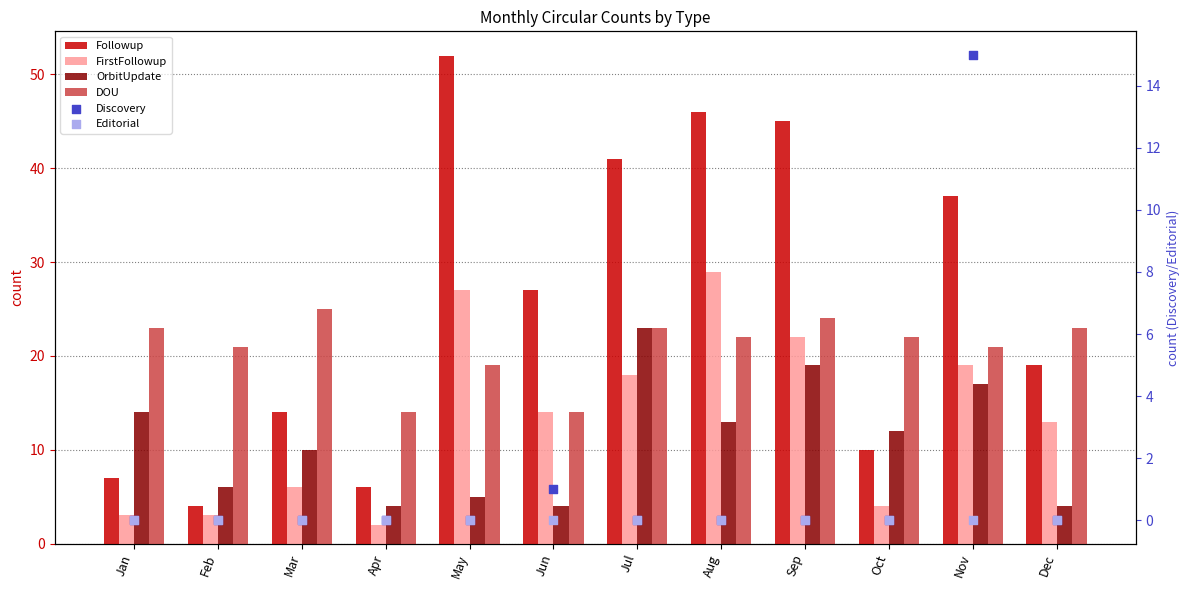

Which series has the largest total across all categories?

Followup